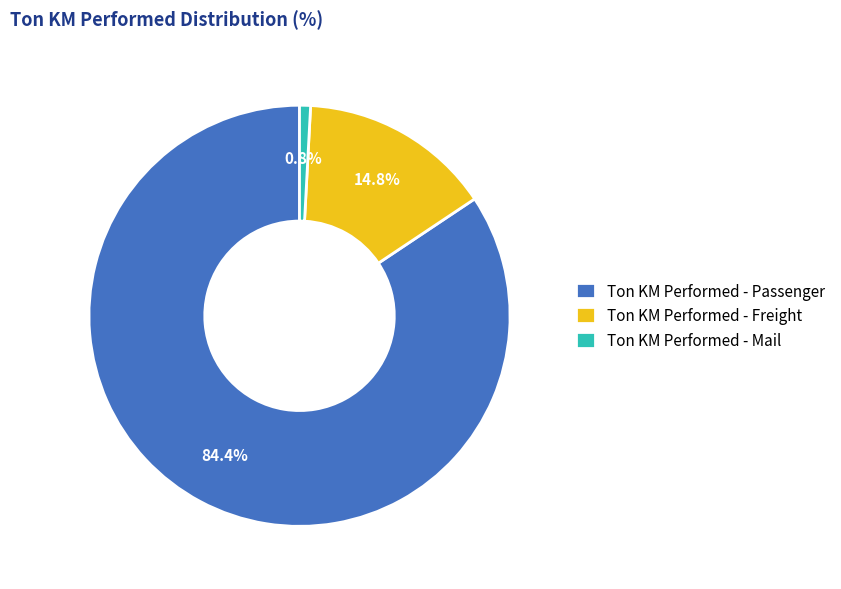

True or false: Ton KM Performed - Freight accounts for 15% of the total.

True